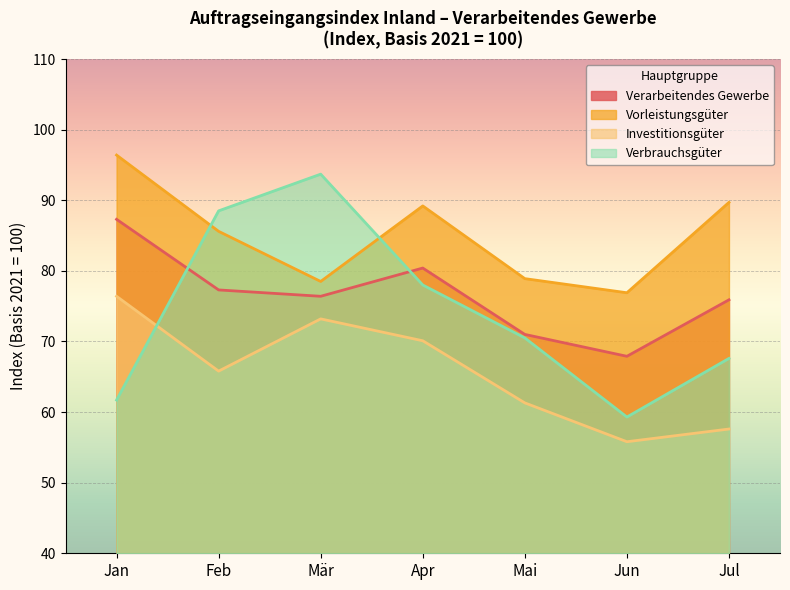

What are all the series names shown in the legend?

Verarbeitendes Gewerbe, Vorleistungsgüter, Investitionsgüter, Verbrauchsgüter